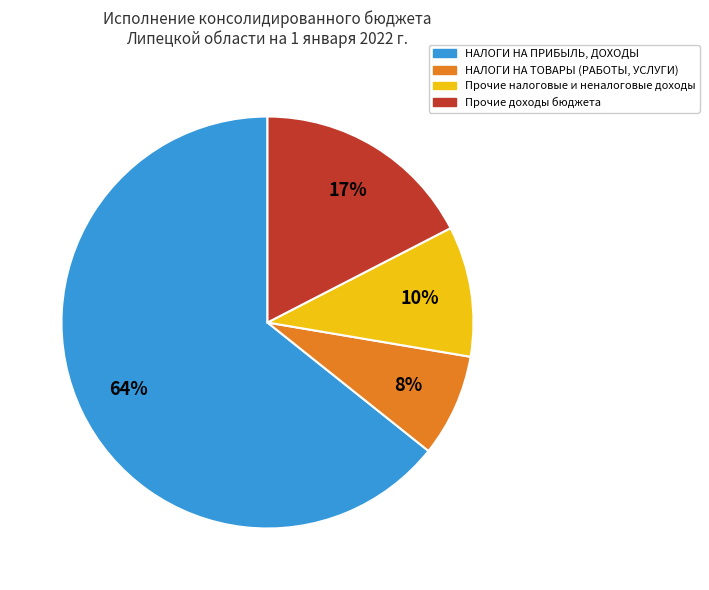

Count the number of slices in the pie.

4